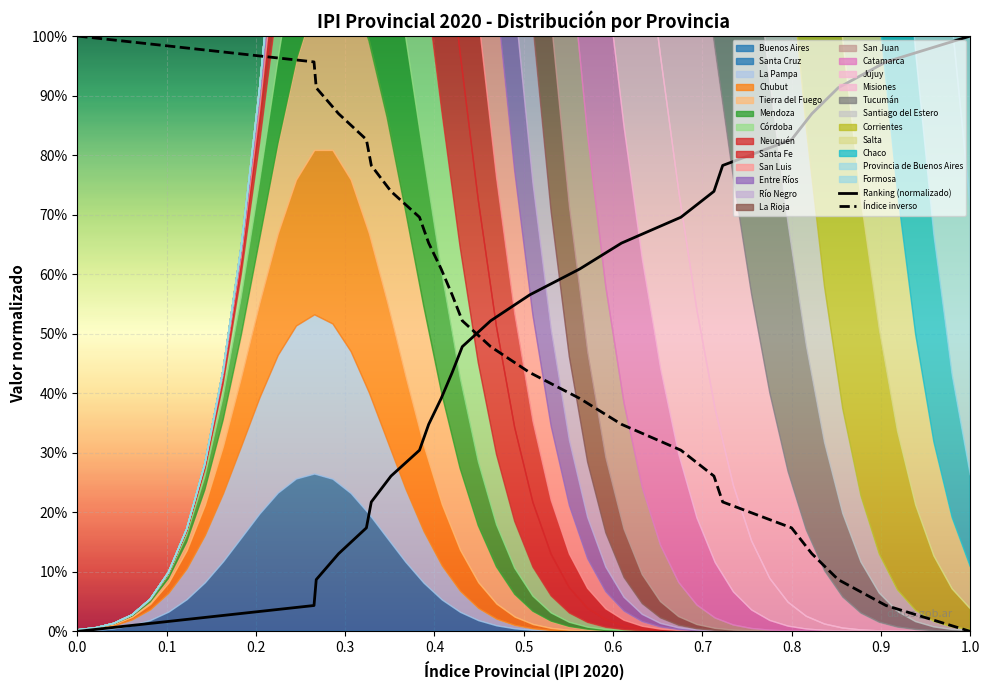

True or false: Índice inverso has more than 1 points higher than both neighbors.

False